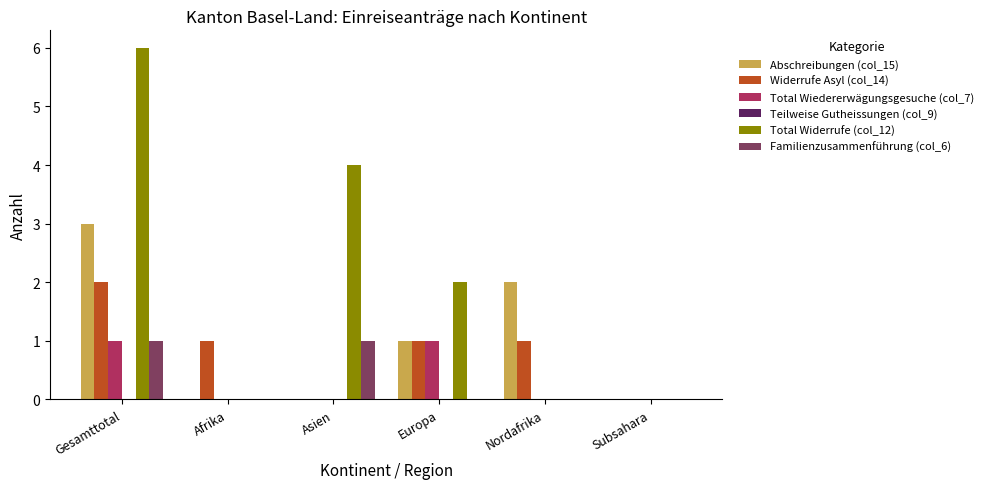

How many series are shown in this chart?

5